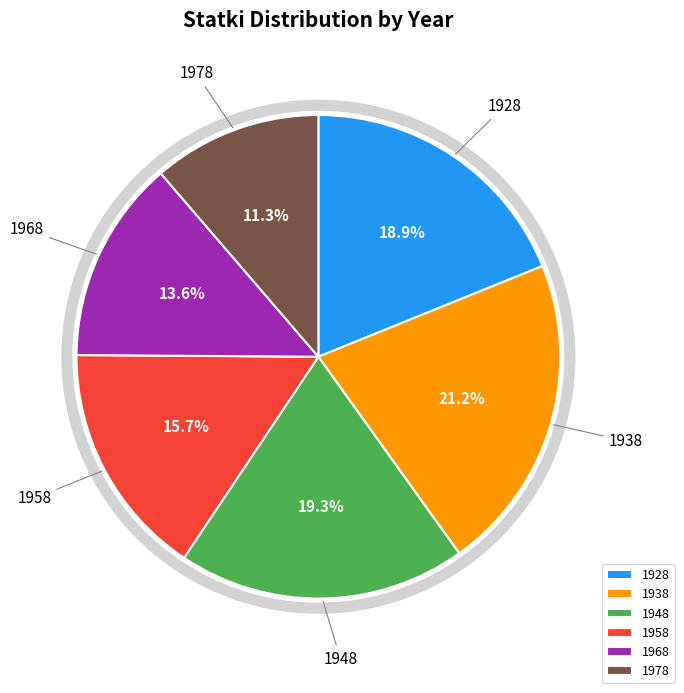

To the nearest percent, what is the combined percentage of 1928 and 1968?

32%